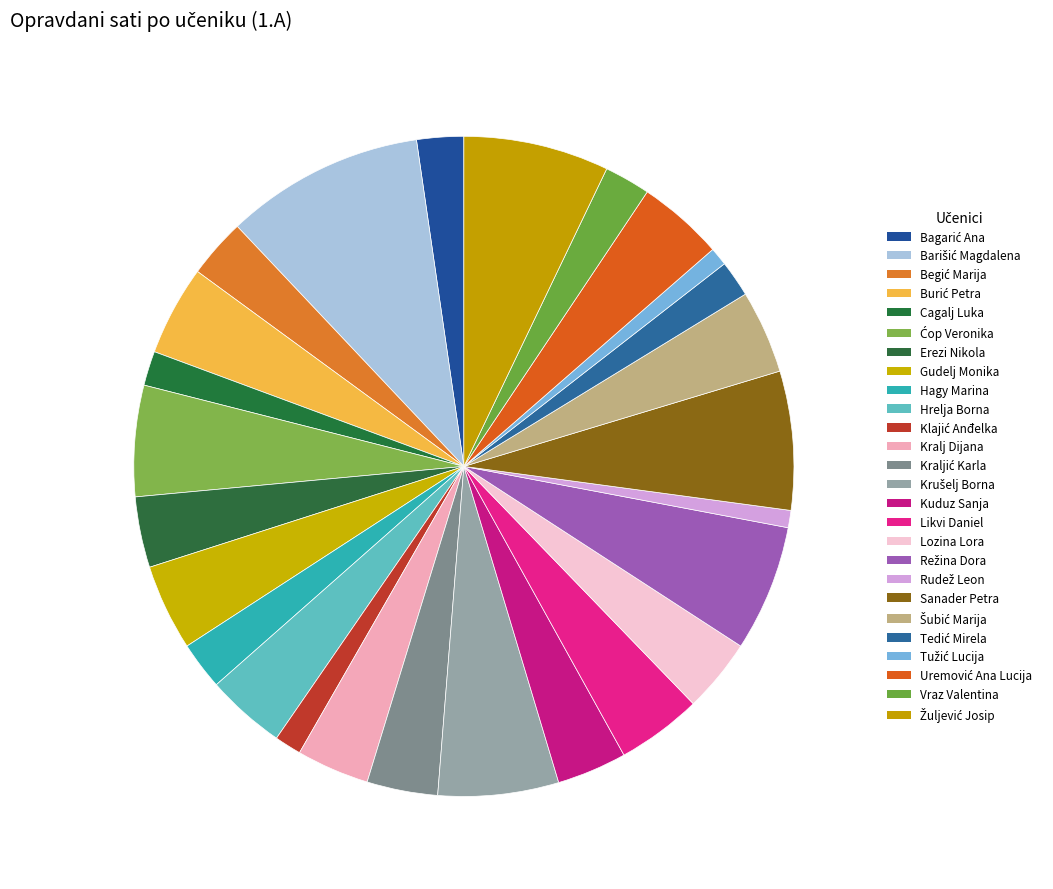

Approximately how many times larger is the value at Klajić Anđelka compared to Begić Marija?

0.5